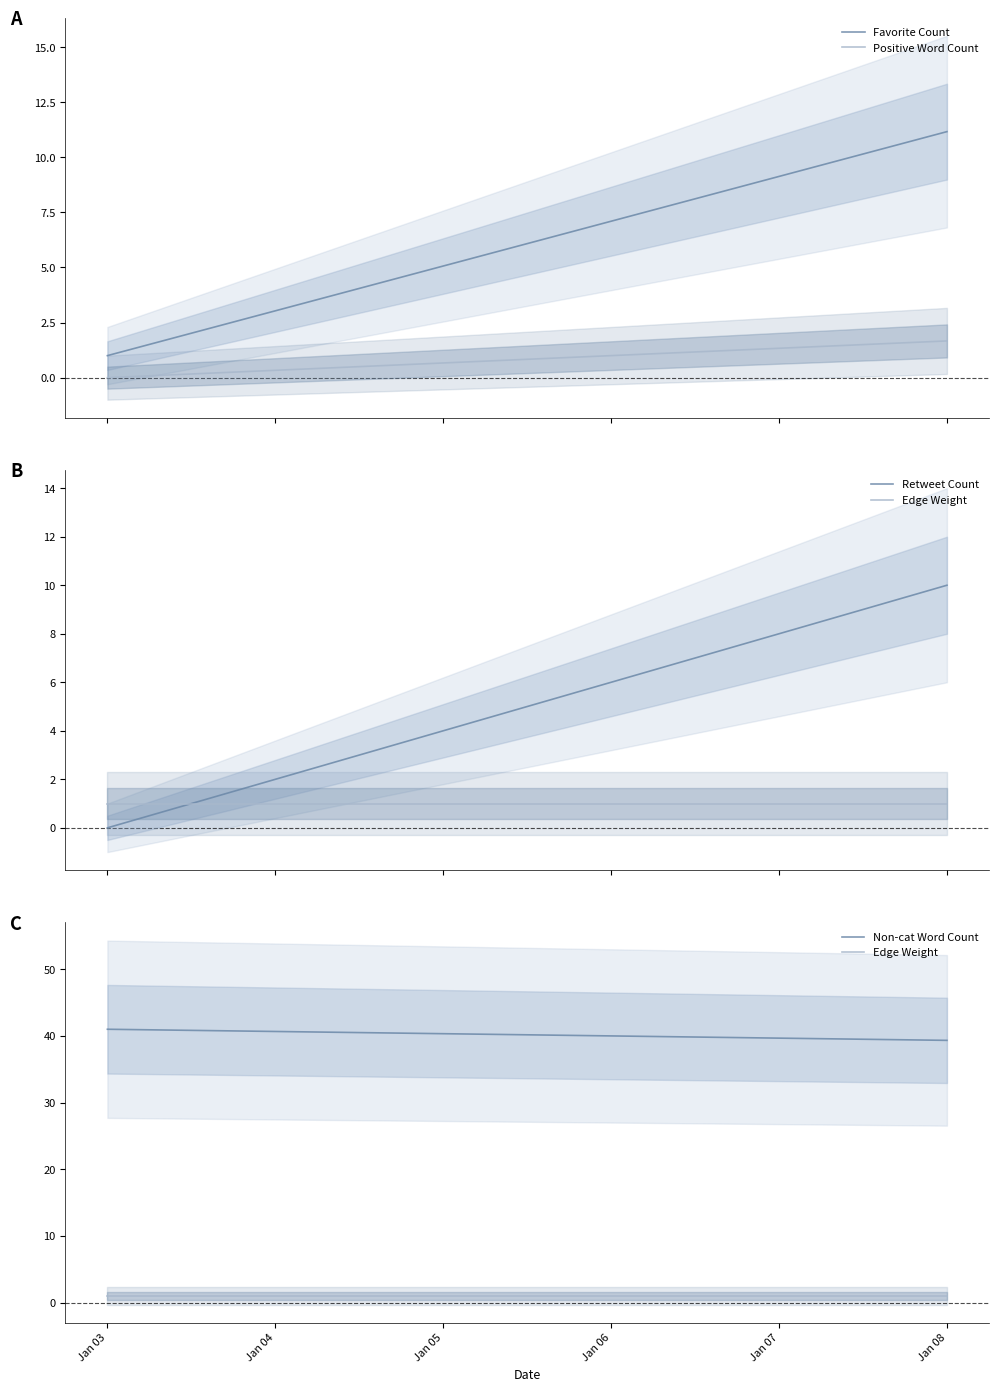

What is the spread (max minus min) of values at Jan 03?

41.0